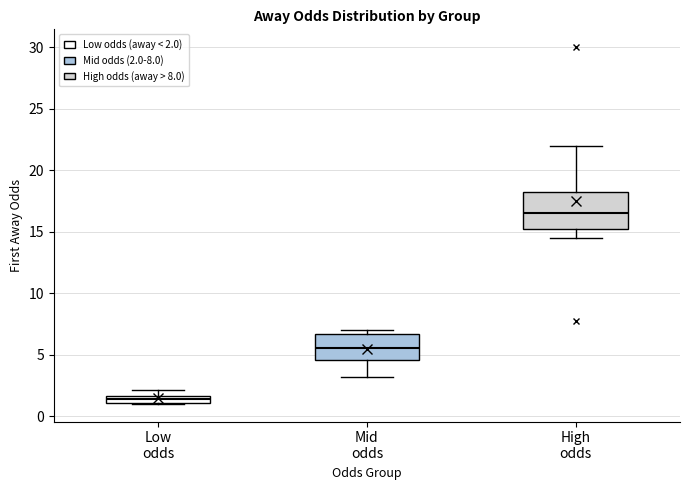

Where is the lower edge of the box for Low odds on the y-axis? The values are not printed on the chart, so give them approximately, as read against the axis.

1.0